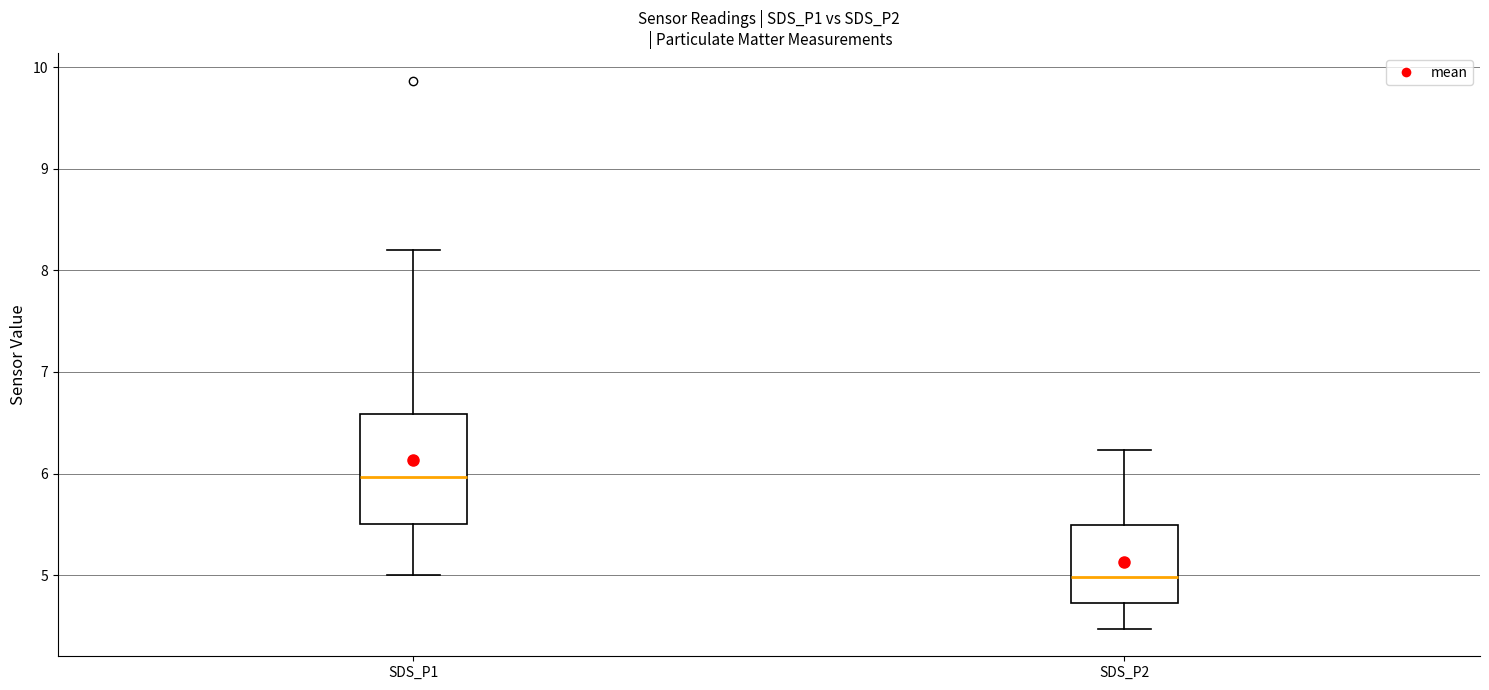

Which box's median line is the lowest?

SDS_P2